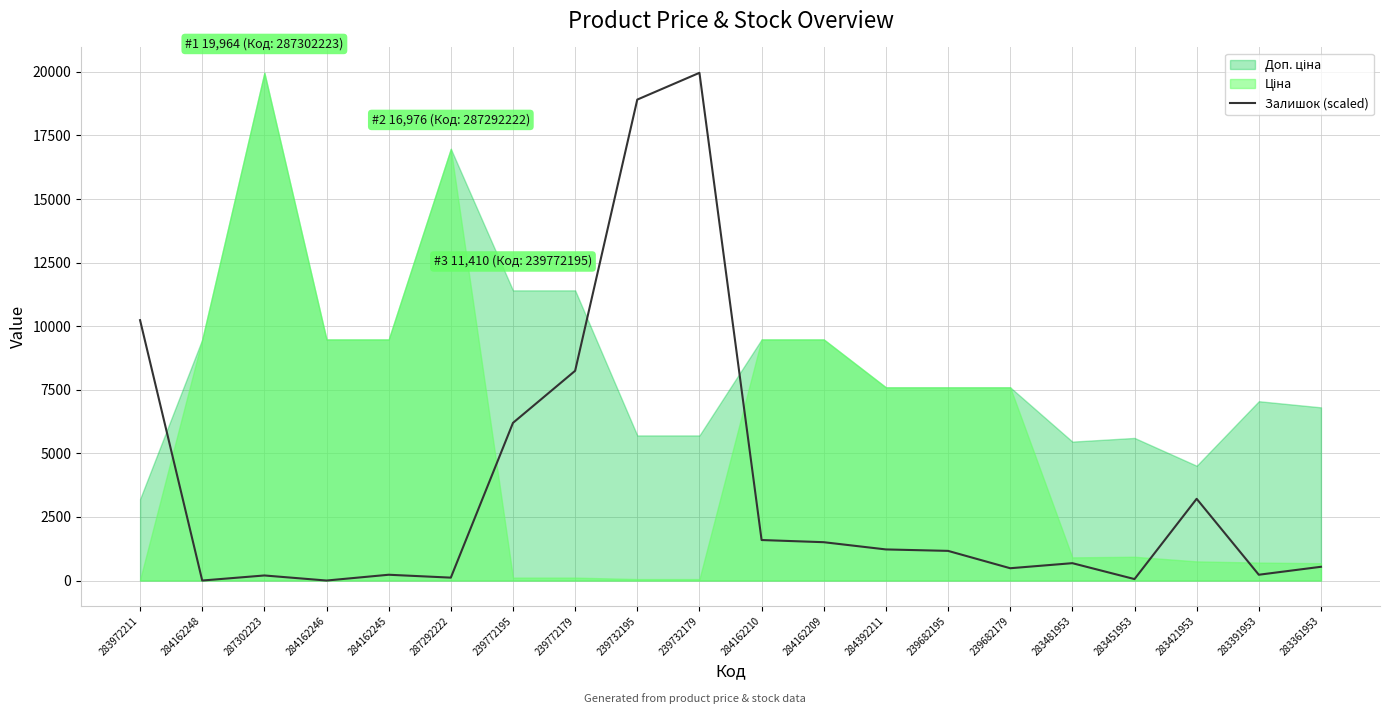

Where does the data first go above 1165?

283972211